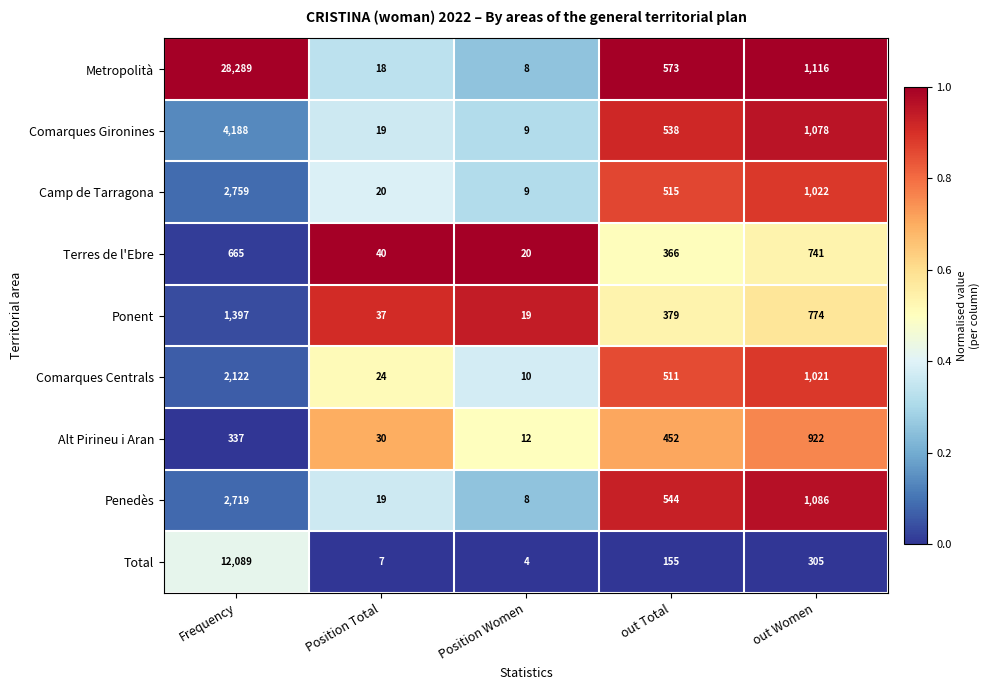

At which label is Alt Pirineu i Aran closest to 467?

out Total